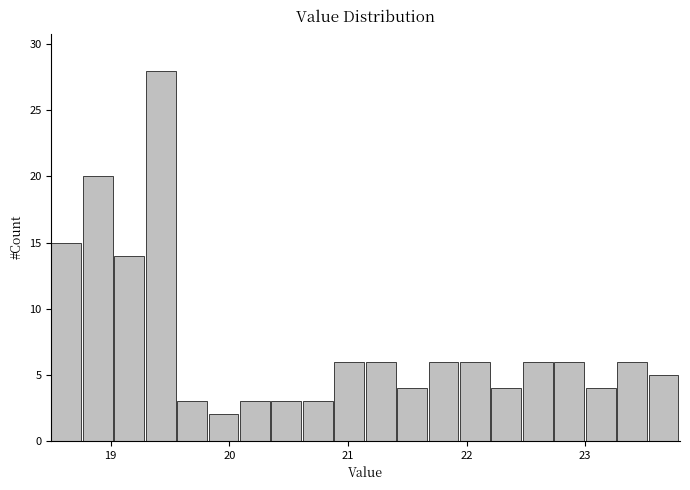

Read against the x-axis, roughly where is the centre of the tallest bar?

19.4